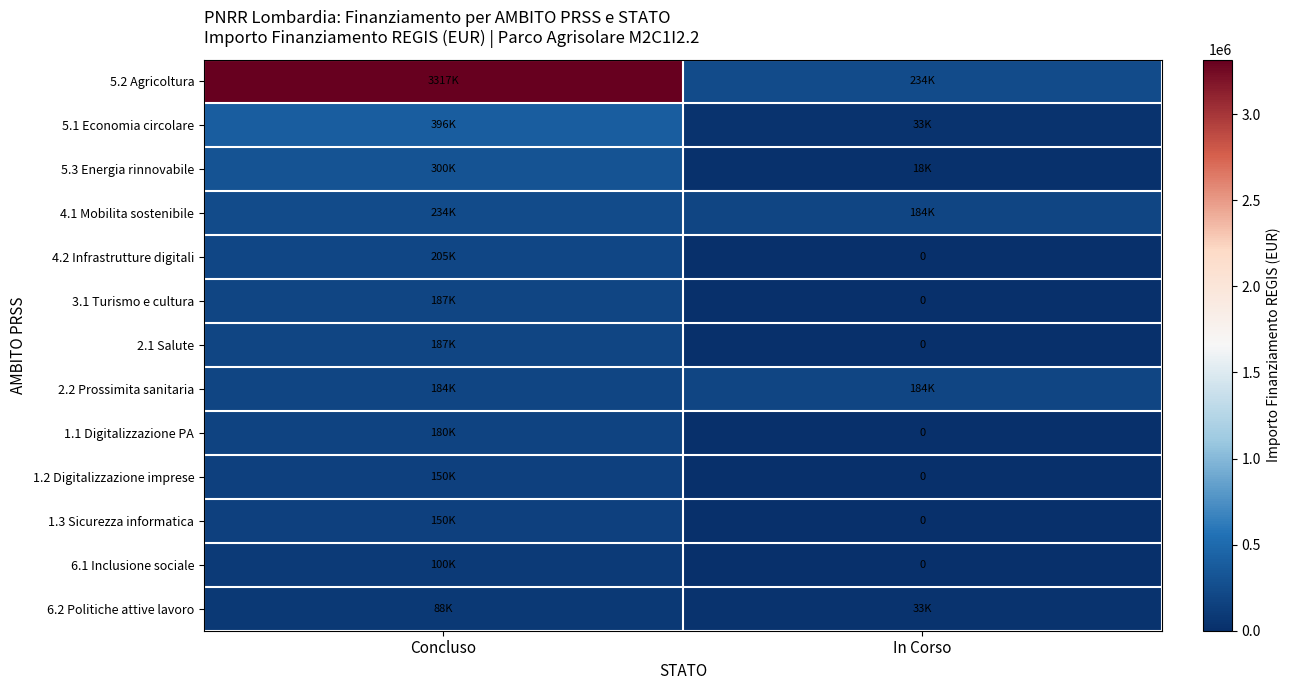

What is the highest value of the 4.1 Mobilita sostenibile series?

234000.0